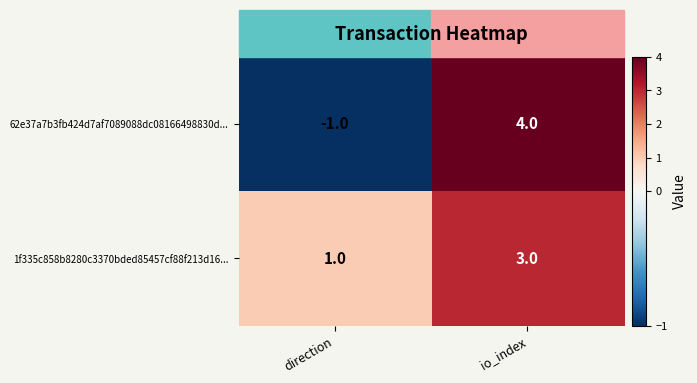

At how many categories does at least one series exceed 3?

1